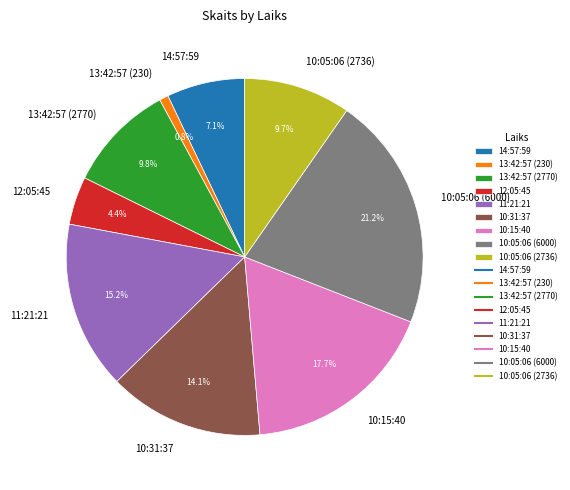

The 14:57:59 slice represents 1% of the pie. True or false?

False